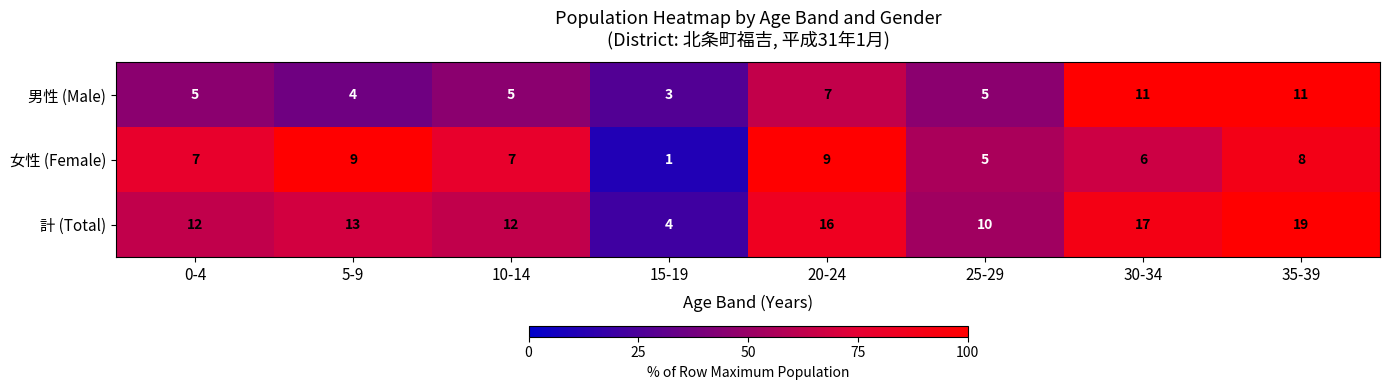

Which category has the lowest value in the 計 (Total) series?

15-19